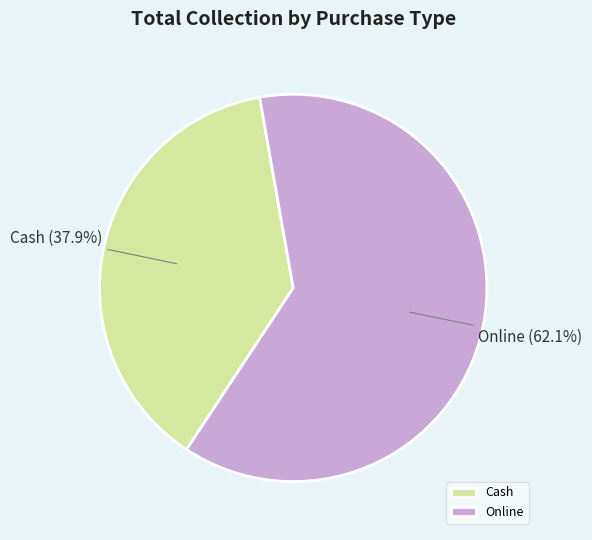

Rank the categories by value from lowest to highest.

Cash, Online